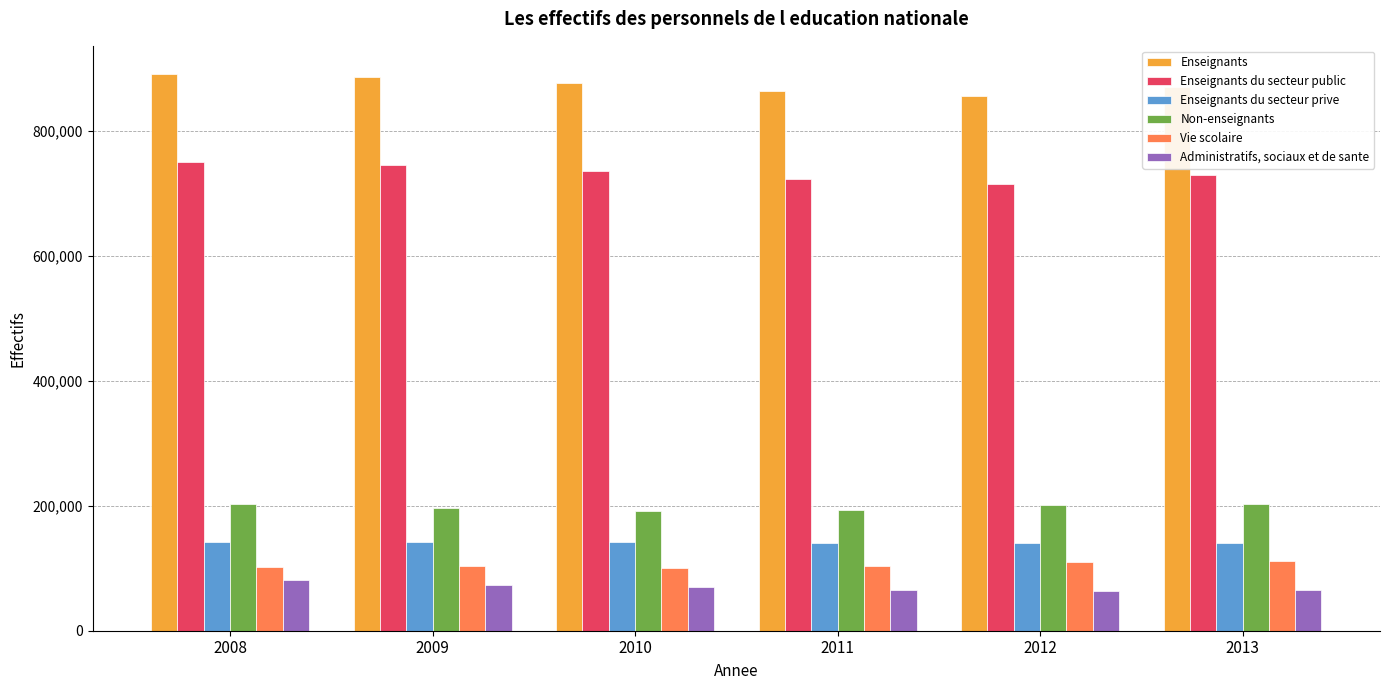

At 2009, list the series in order from largest to smallest.

Enseignants, Enseignants du secteur public, Non-enseignants, Enseignants du secteur prive, Vie scolaire, Administratifs, sociaux et de sante